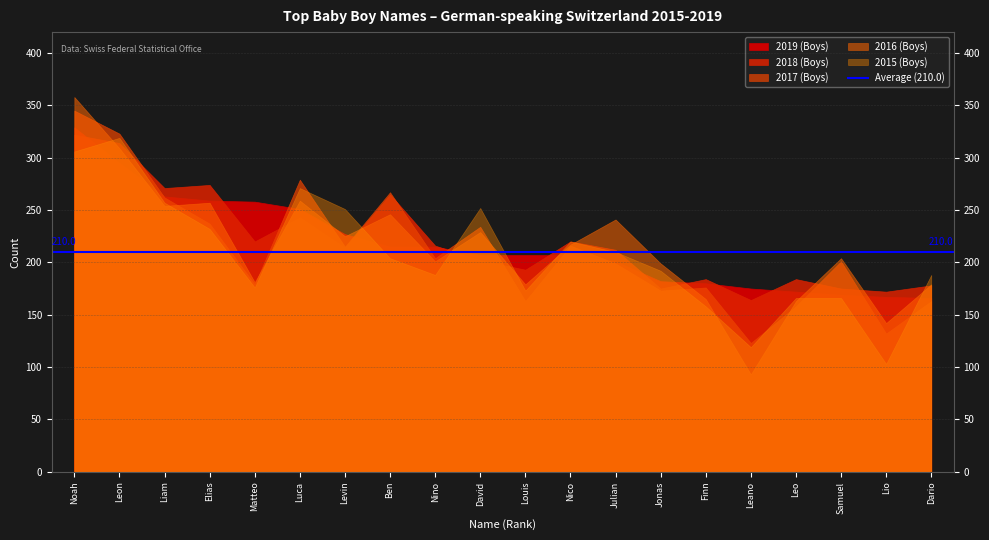

At which category does 2018 (Boys) reach its first local valley?

Liam